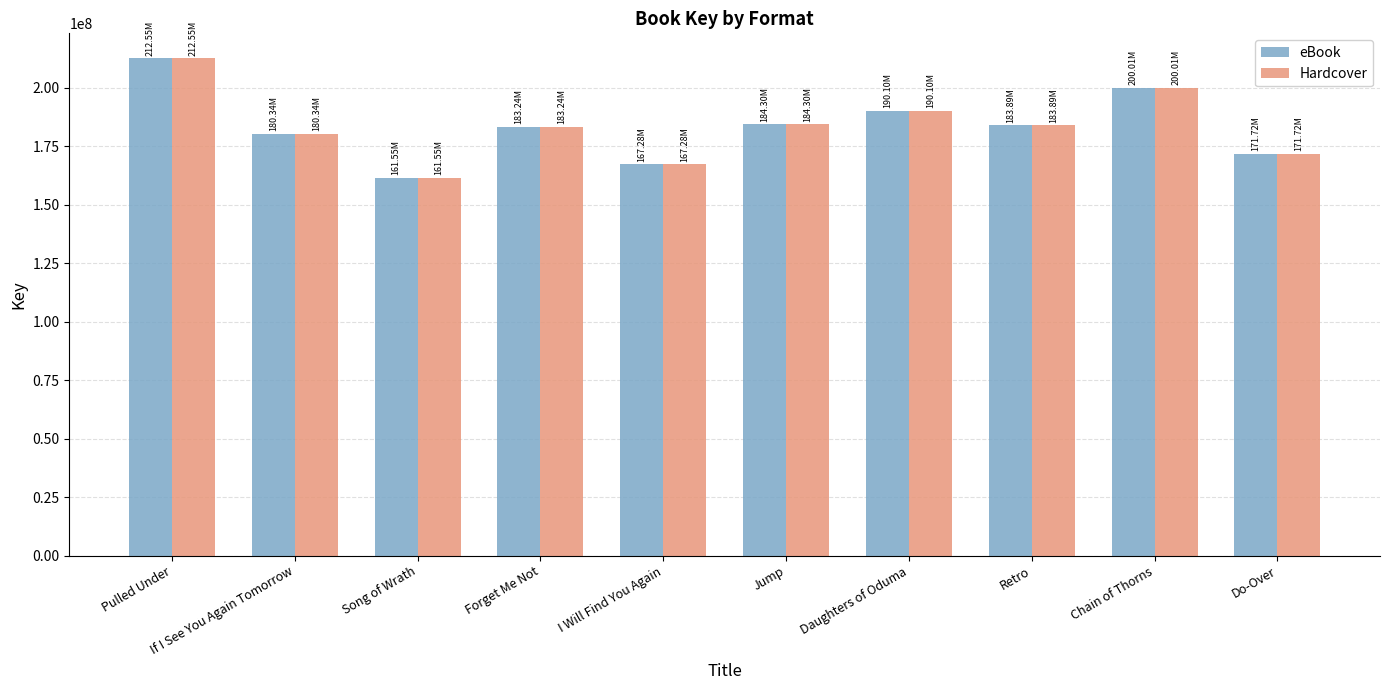

What is the value of the eBook bar at the 2nd from the left?

180343337